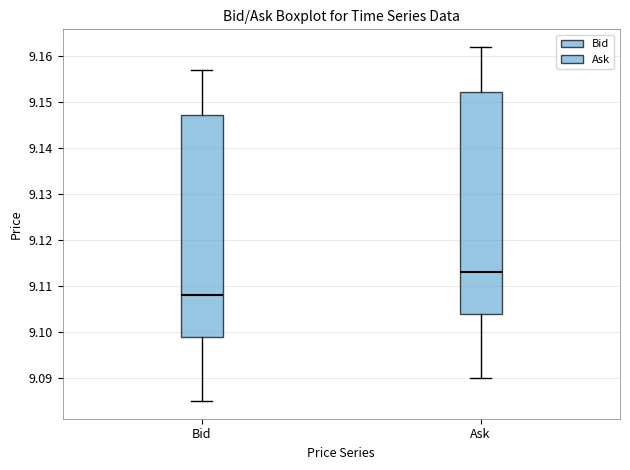

Where is the lower edge of the box for Ask on the y-axis? The values are not printed on the chart, so give them approximately, as read against the axis.

9.104